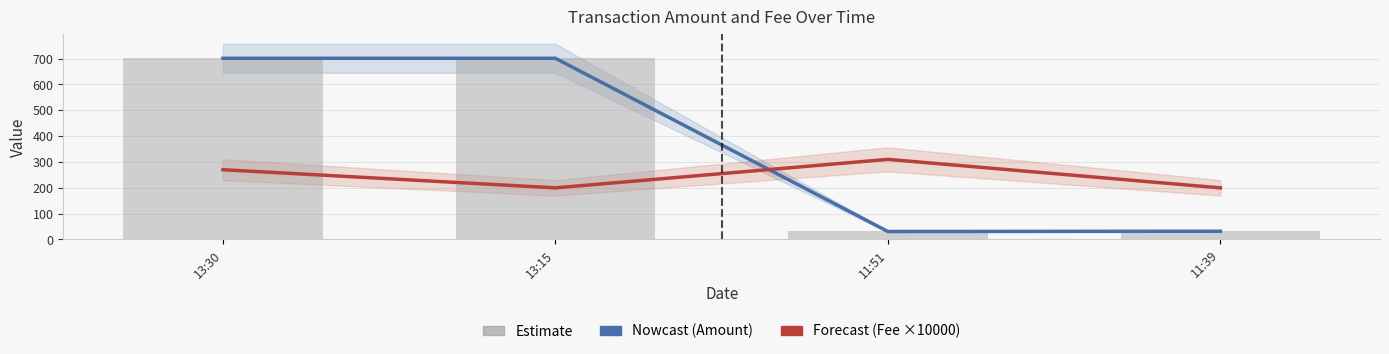

At which category is the sum across all series the highest?

13:30